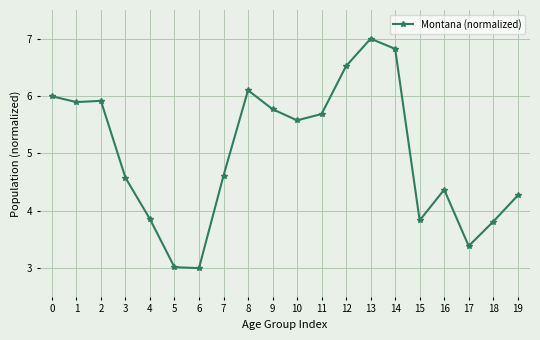

Which category has the highest value across all series?

13